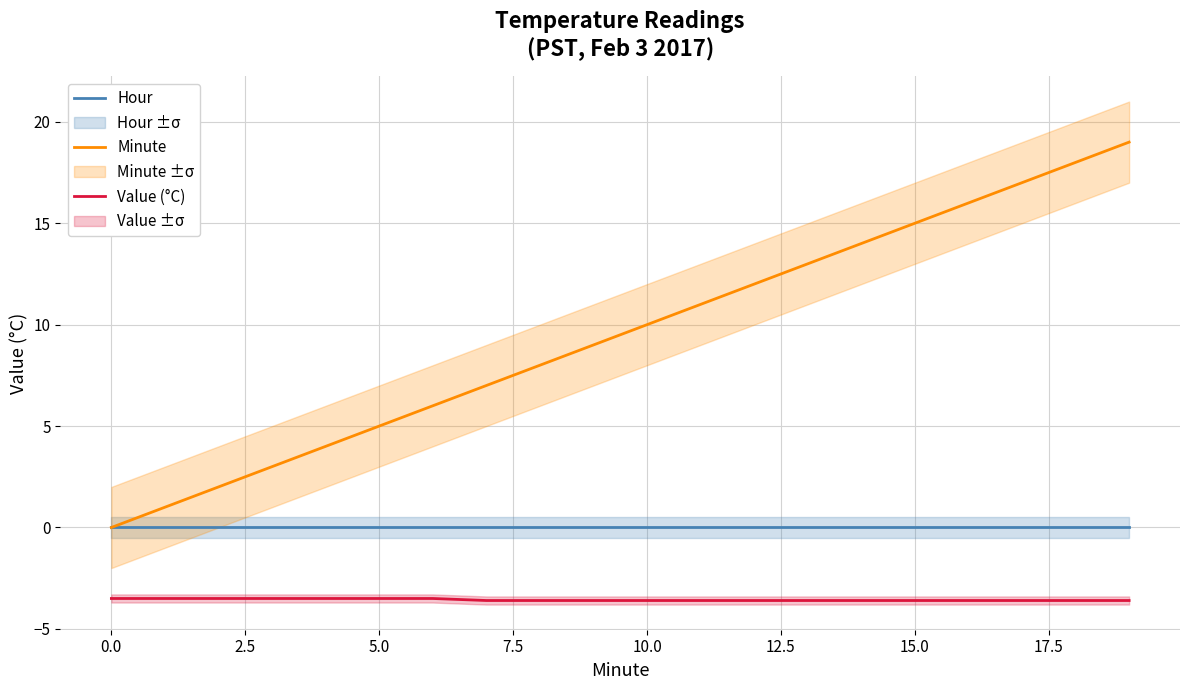

What position from the left is 12?

13